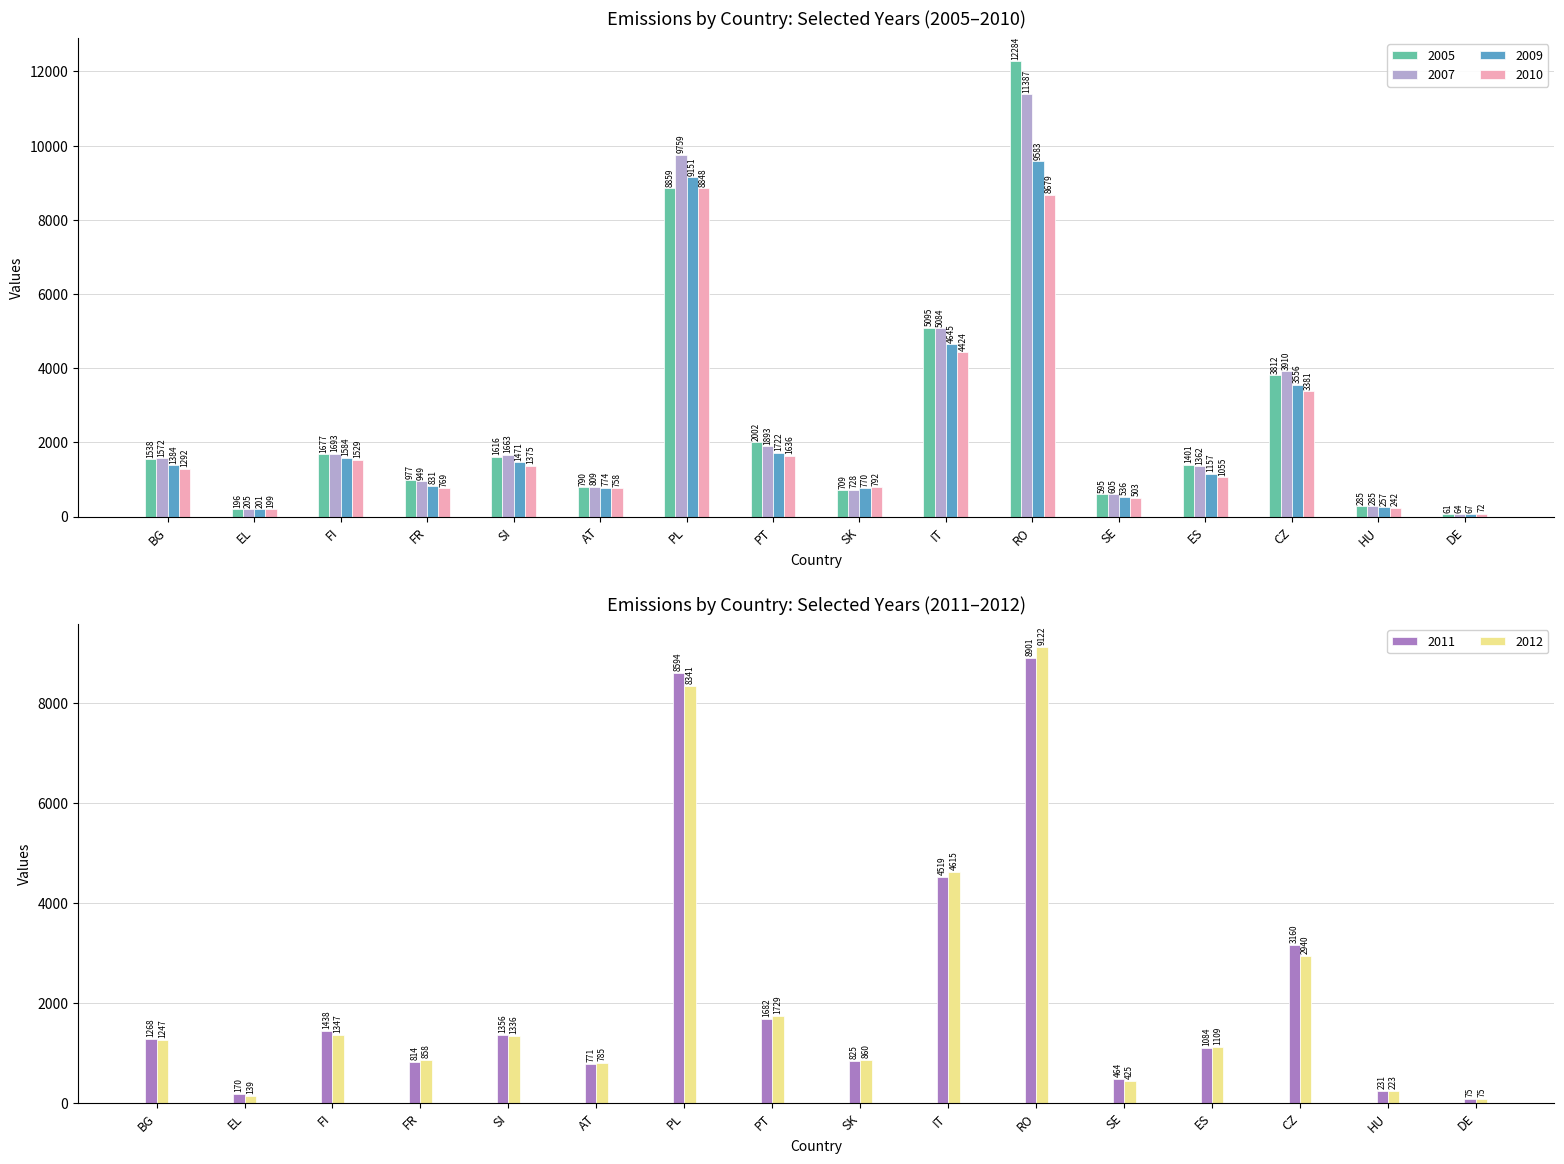

What is the average value of the 2007 series?

2623